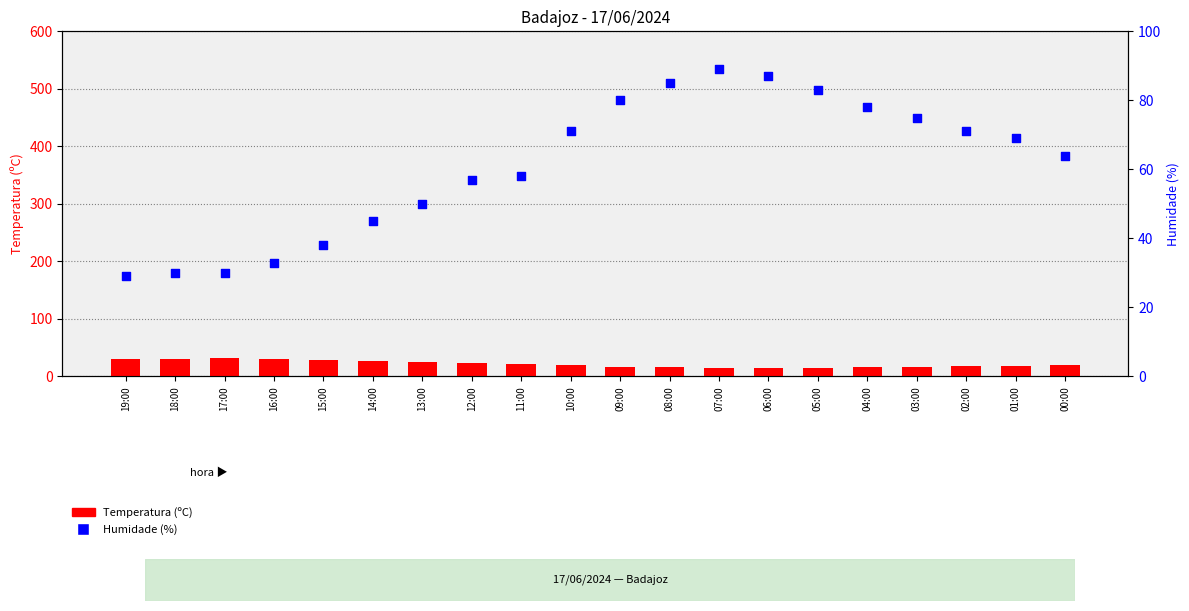

What are all the series names shown in the legend?

Temperatura (ºC), Humidade (%)